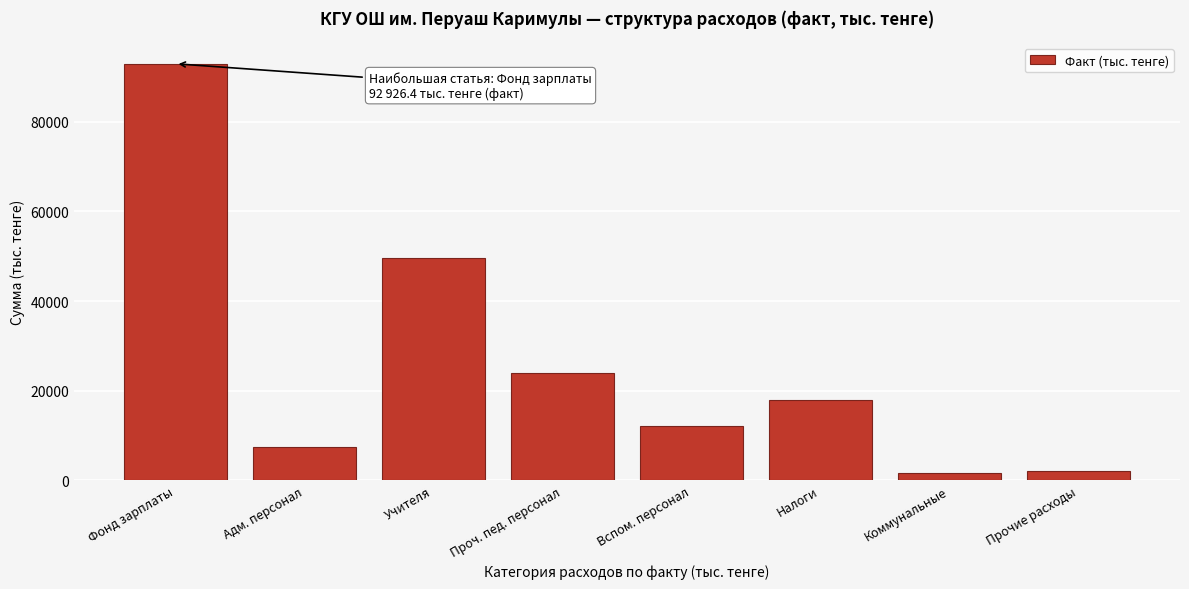

What is the label of the 4th bar from the right?

Вспом. персонал